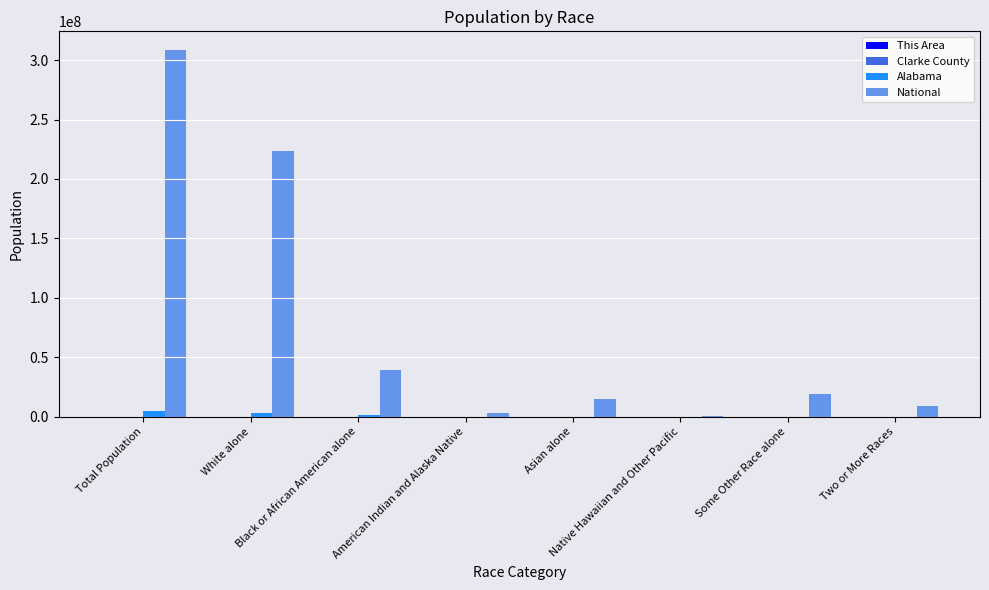

Are the bars grouped side by side (vs. stacked)?

Yes